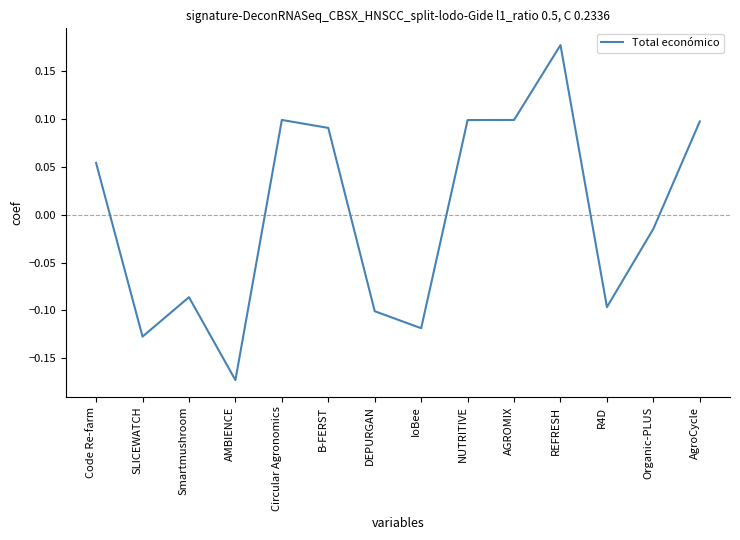

Does the chart display data point markers on the line(s)?

No